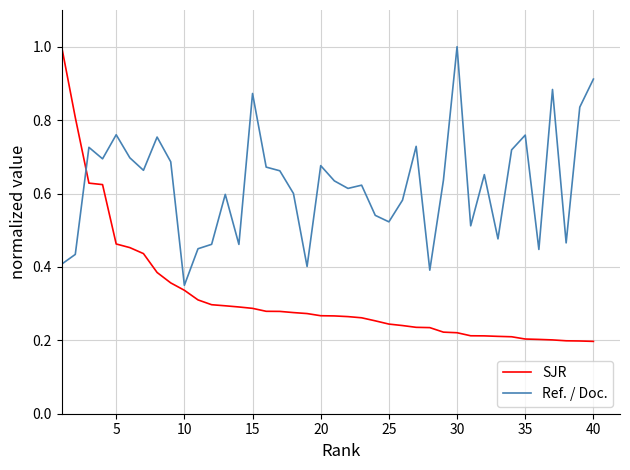

List the series in order of their overall mean, lowest first.

SJR, Ref. / Doc.